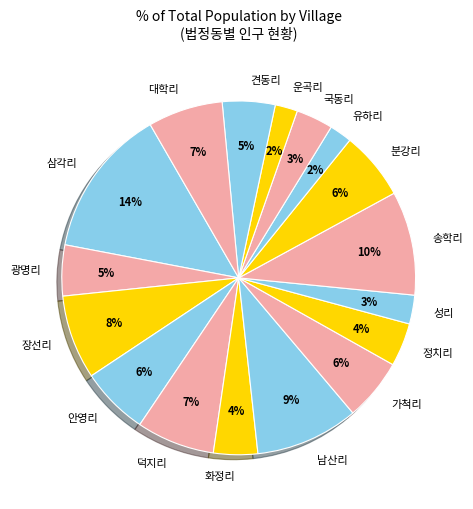

Does 덕지리 represent more than half of the total?

No